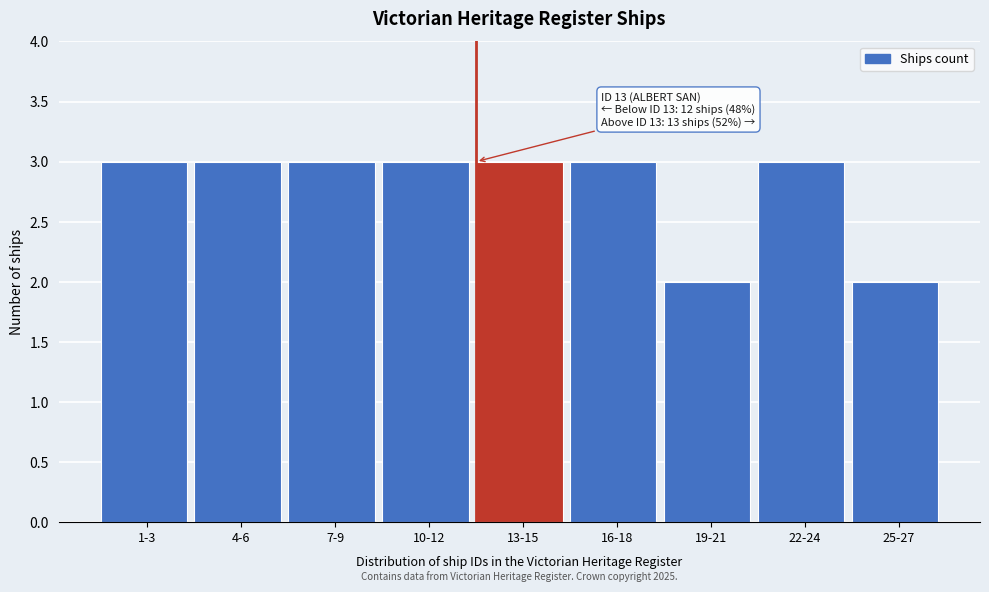

Reading left to right, transcribe all the data shown in this chart.

1-3=3	4-6=3	7-9=3	10-12=3	13-15=3	16-18=3	19-21=2	22-24=3	25-27=2